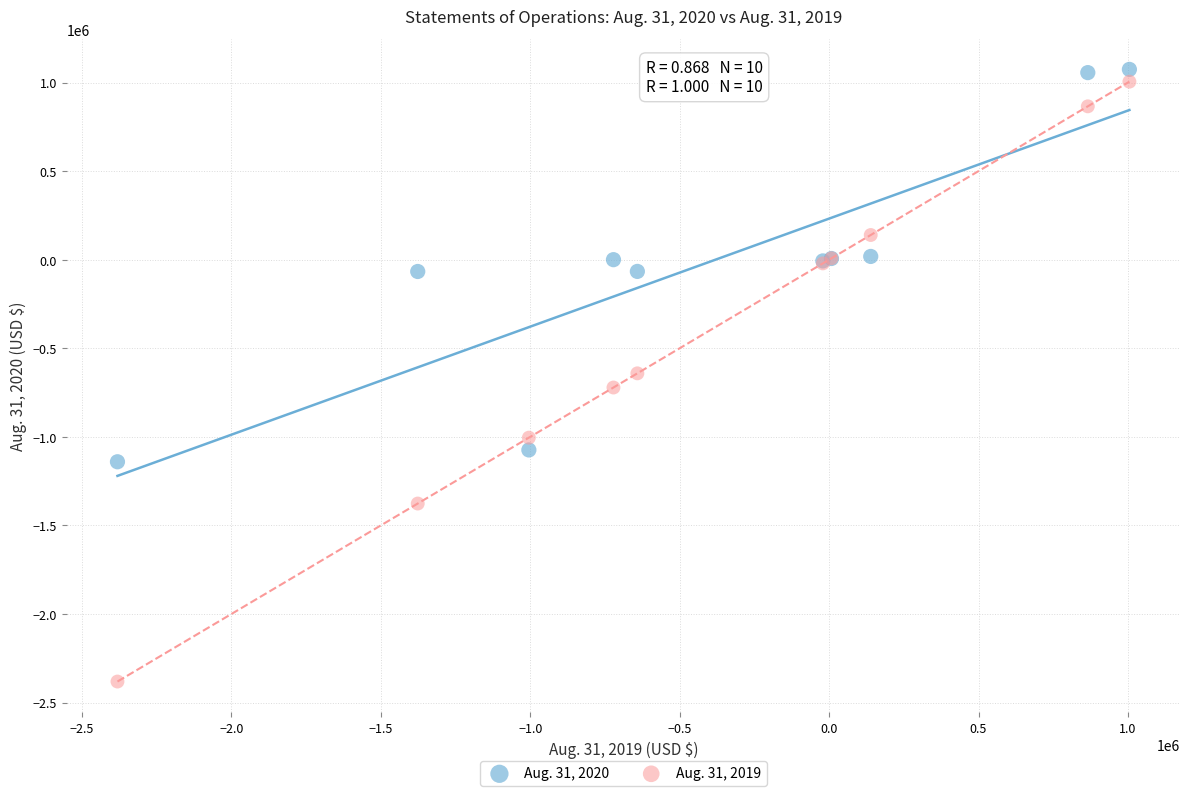

Which series has the widest spread of Y values?

Aug. 31, 2019